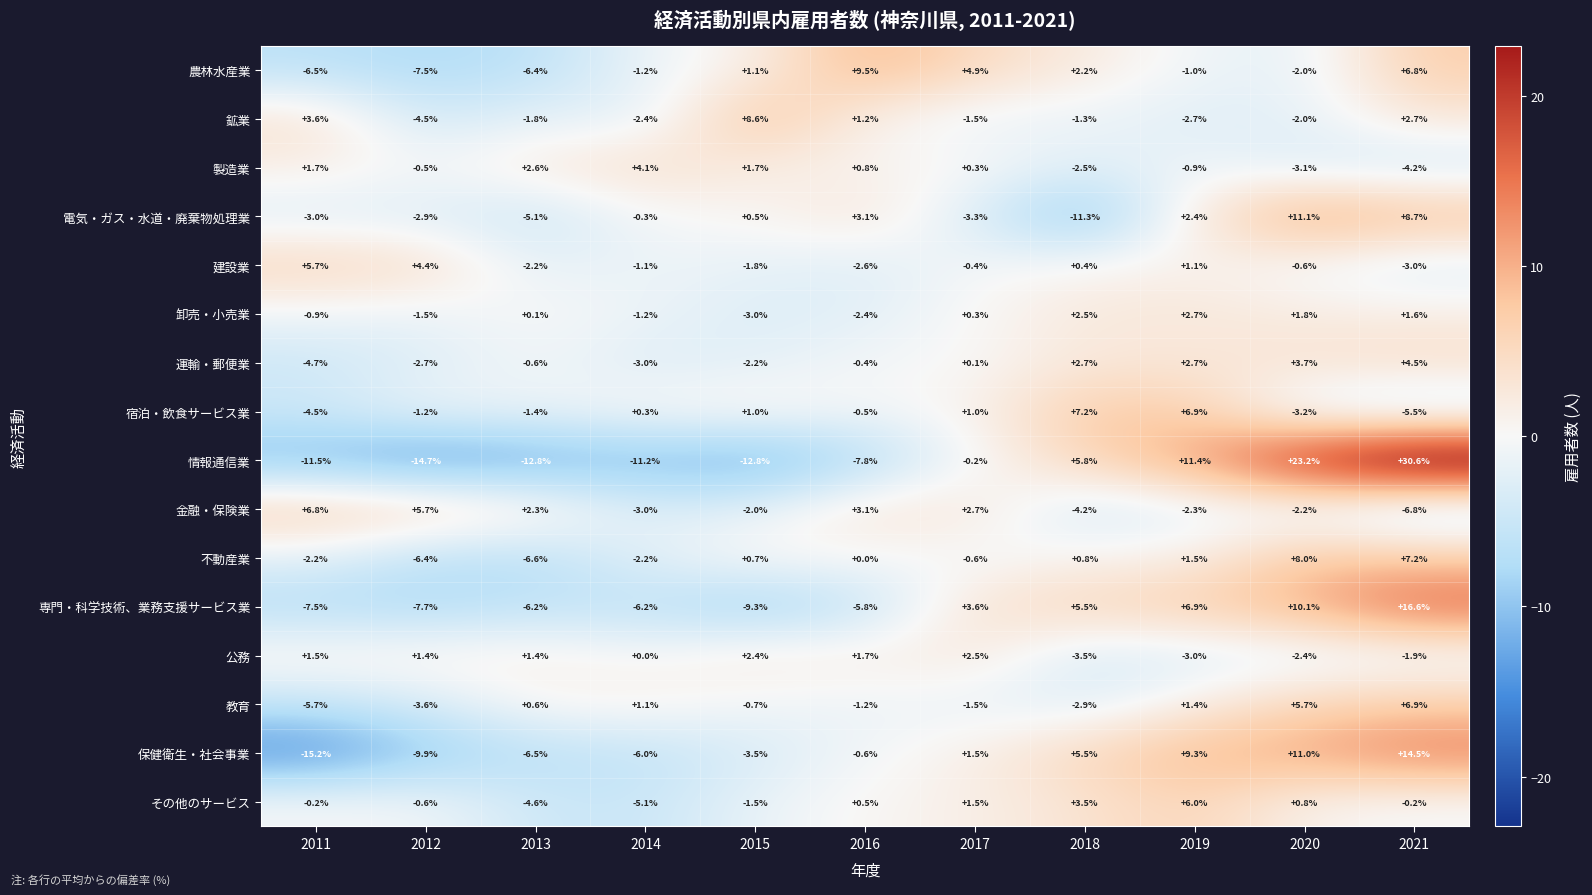

Is it true that 教育 equals -1.2 at 2015?

False